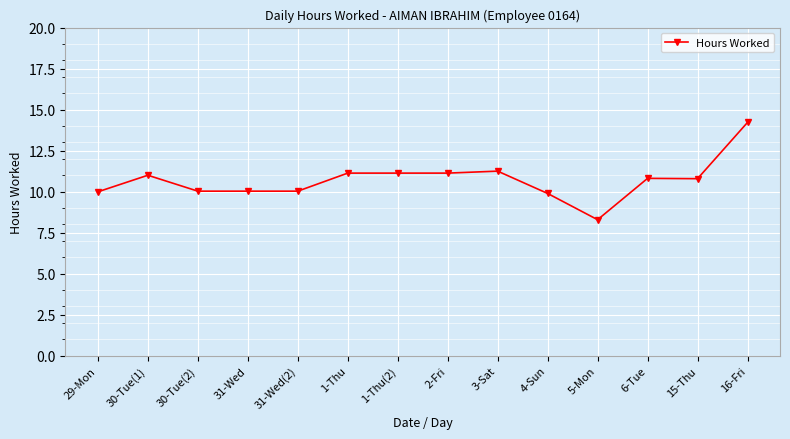

What is the value of the 6th point from the left?

11.1